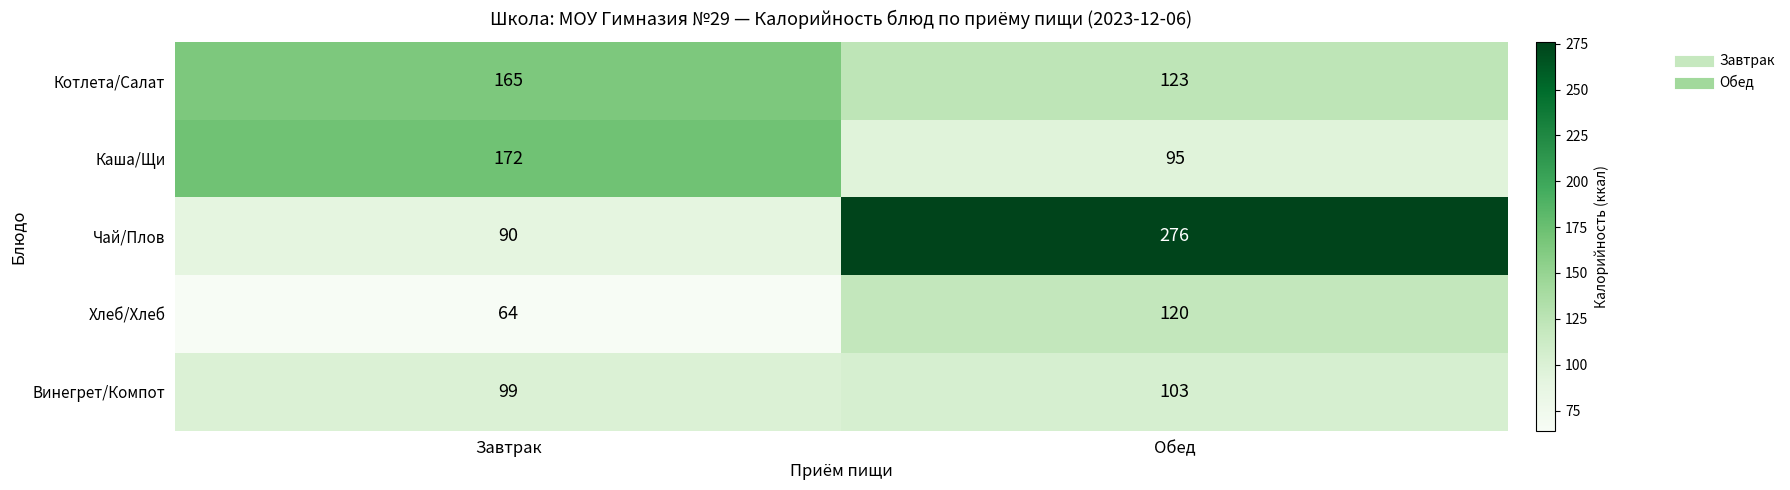

At which label is Чай/Плов closest to 183?

Завтрак